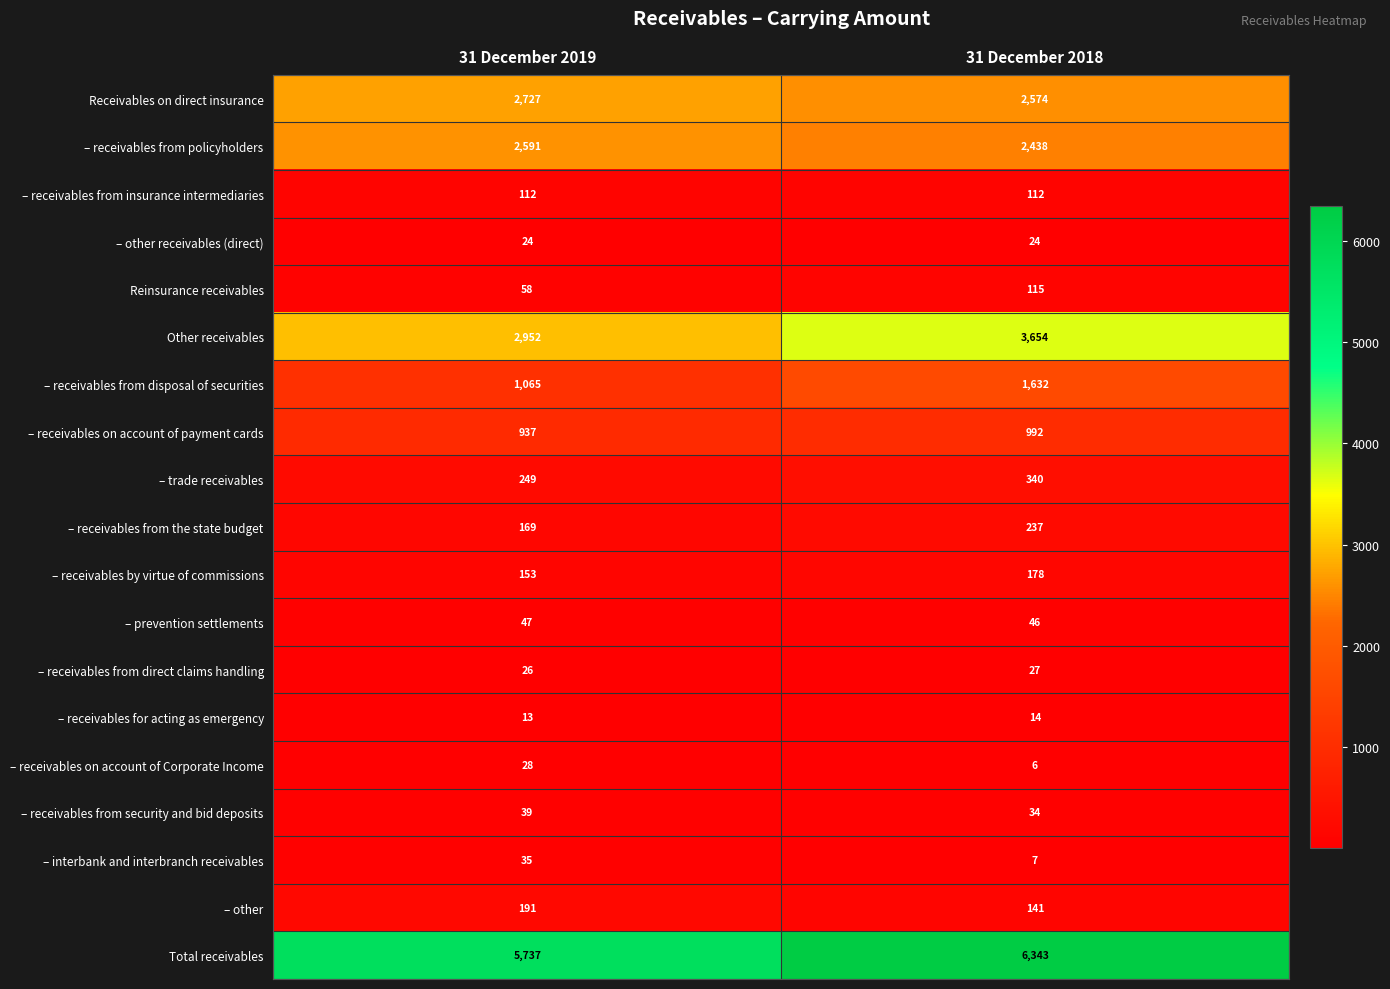

Is it true that – trade receivables equals 555 at 31 December 2018?

False